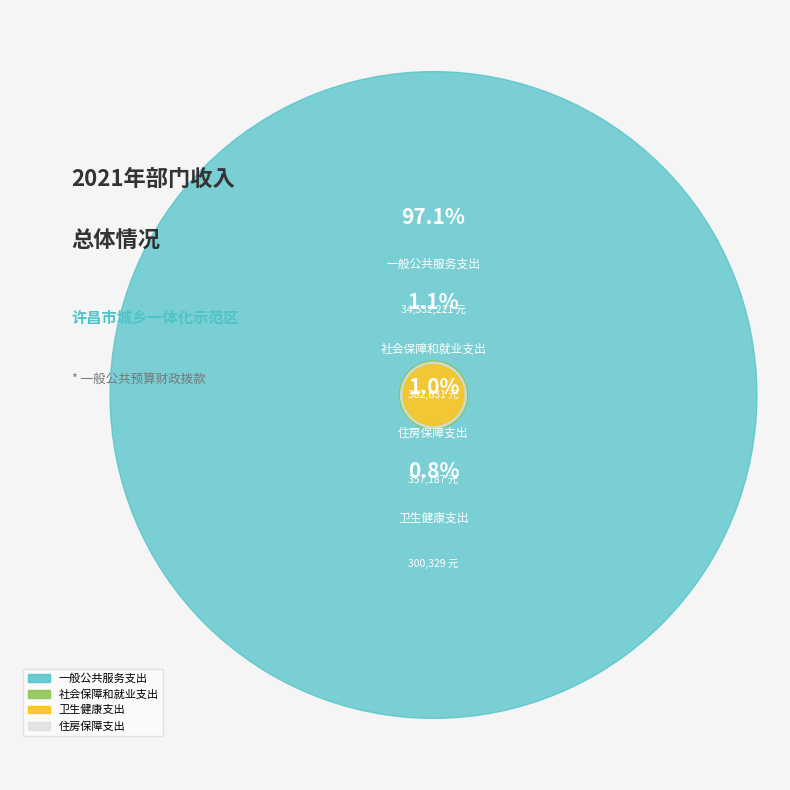

Is the sum of 一般公共服务支出 and 社会保障和就业支出 greater than half?

Yes